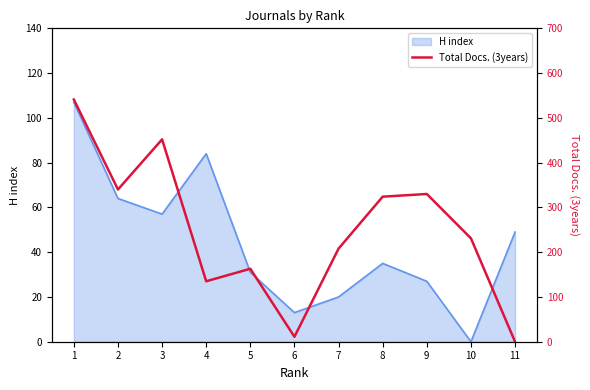

Reading left to right, list all the values displayed in this chart.

541	340	452	135	163	11	208	324	330	231	0